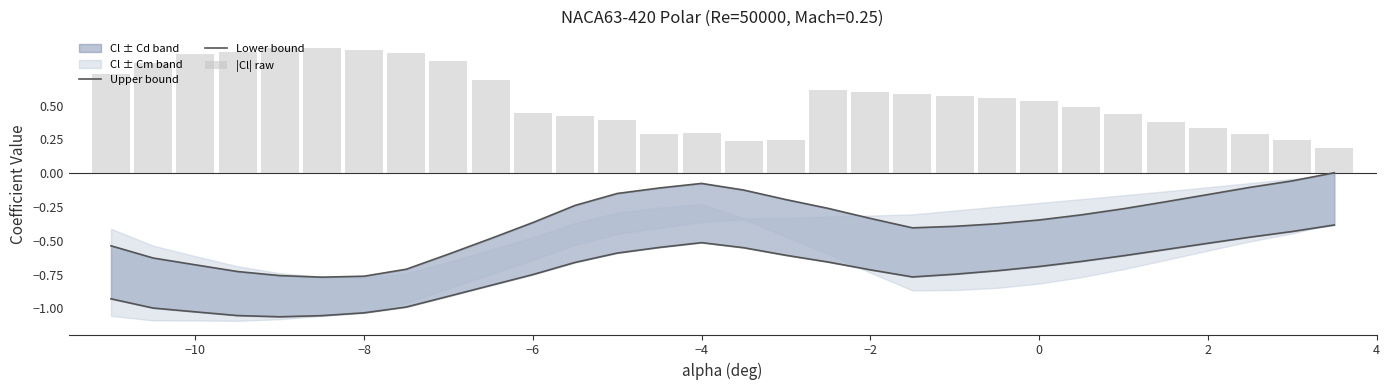

What is the average value of the |Cl| raw series?

0.6